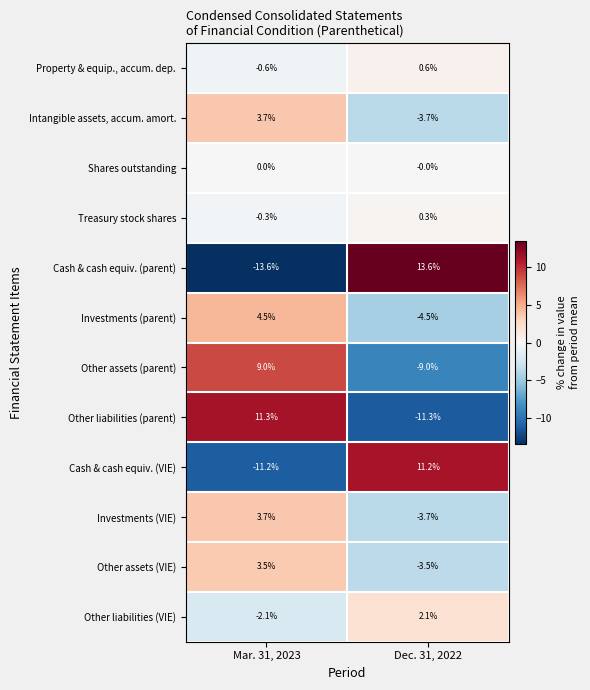

Which series changed the most between Mar. 31, 2023 and Dec. 31, 2022?

Cash & cash equiv. (parent)